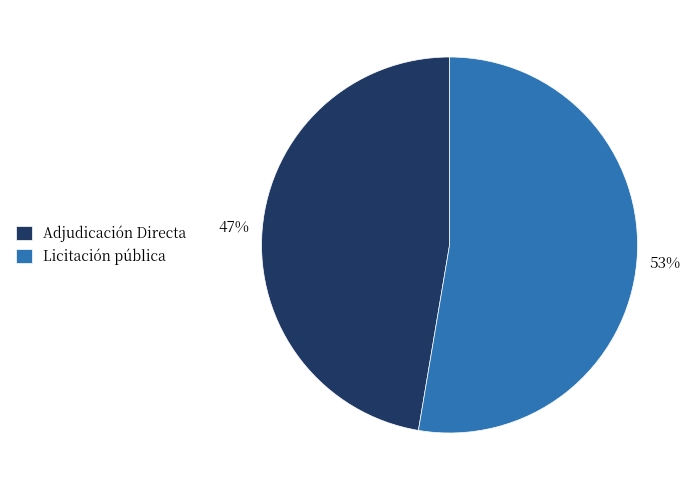

Count the number of slices in the pie.

2